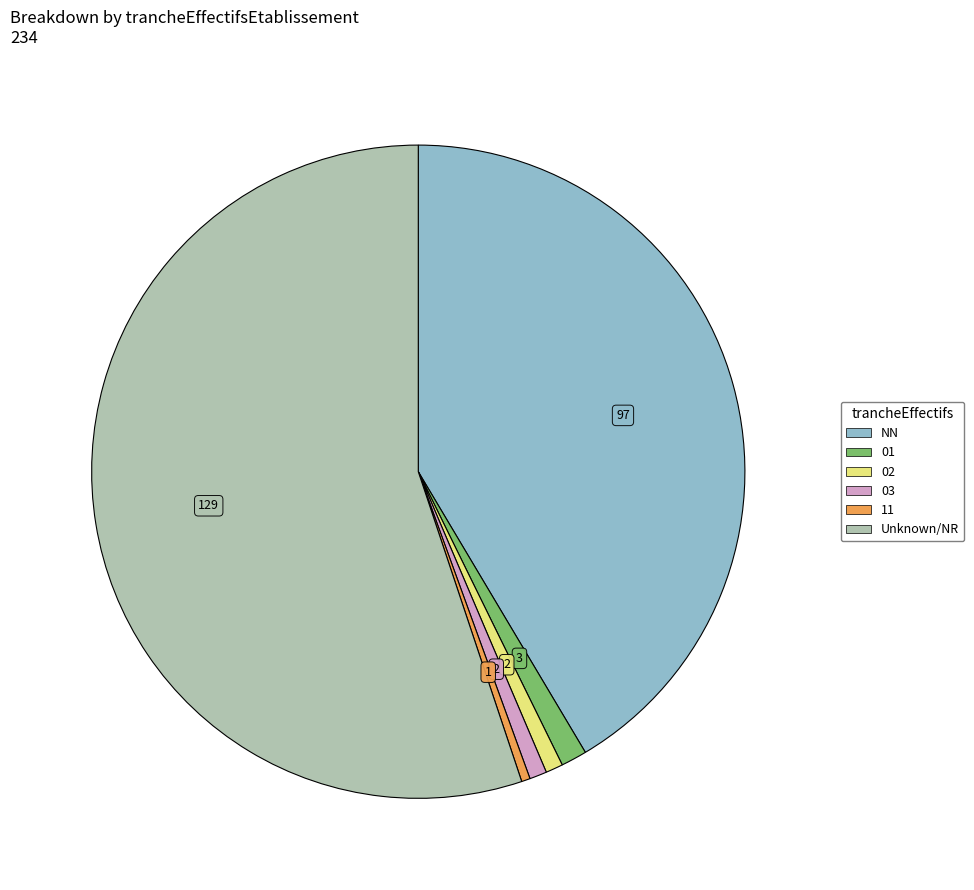

Is there any slice that represents more than half of the pie?

Yes